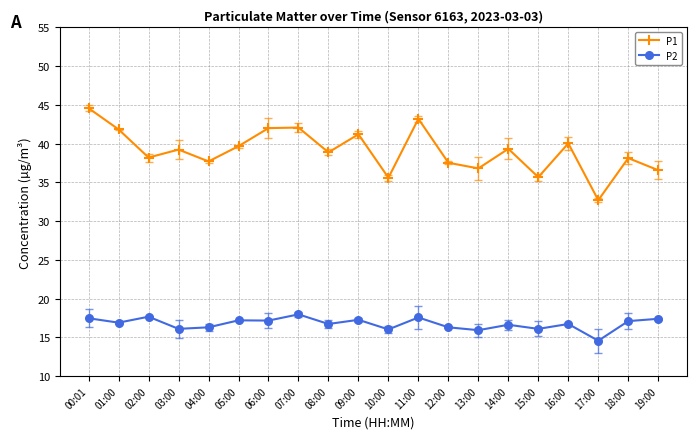

What is the label of the 17th point from the left?

16:00